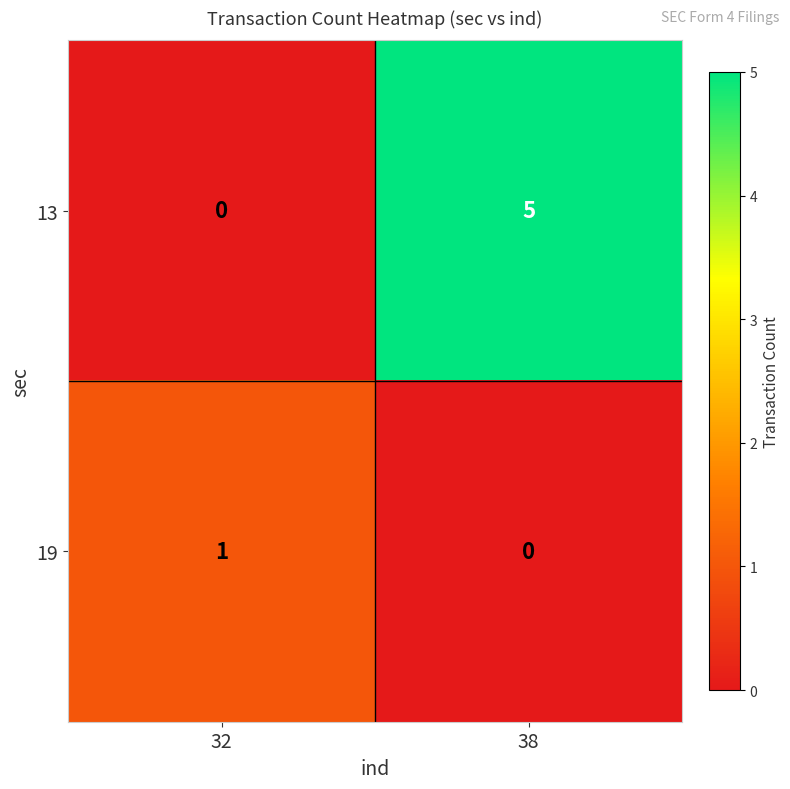

Which label corresponds to the largest value in the chart?

38